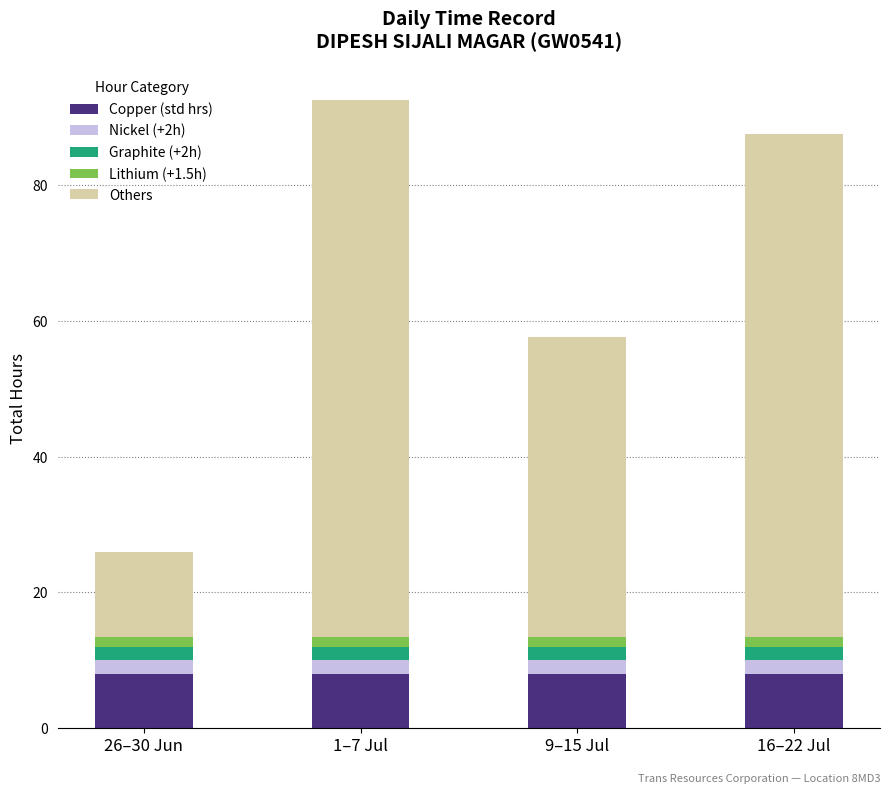

Is it true that Copper (std hrs) equals 8.0 at 9–15 Jul?

True